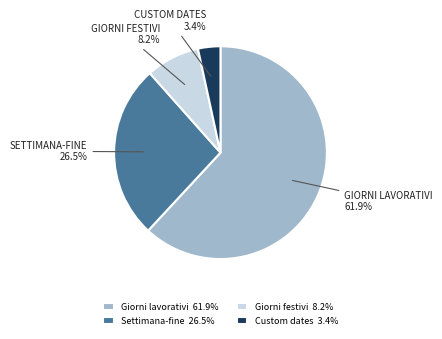

To the nearest percent, what portion does Custom dates represent?

3%